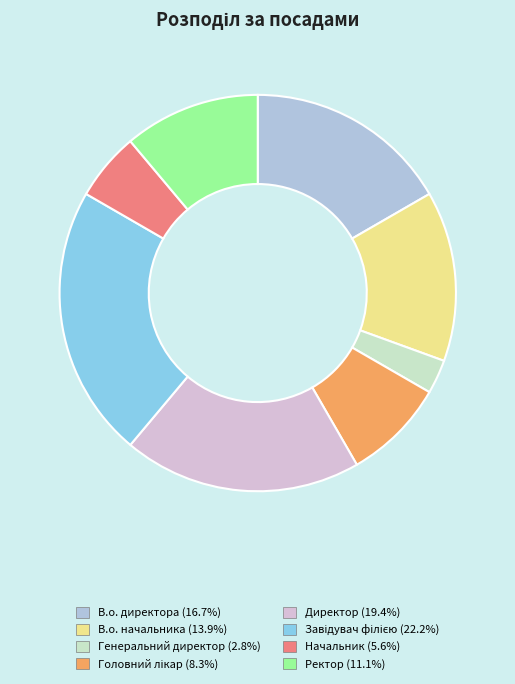

Combined, do Генеральний директор and Начальник account for over 50%?

No